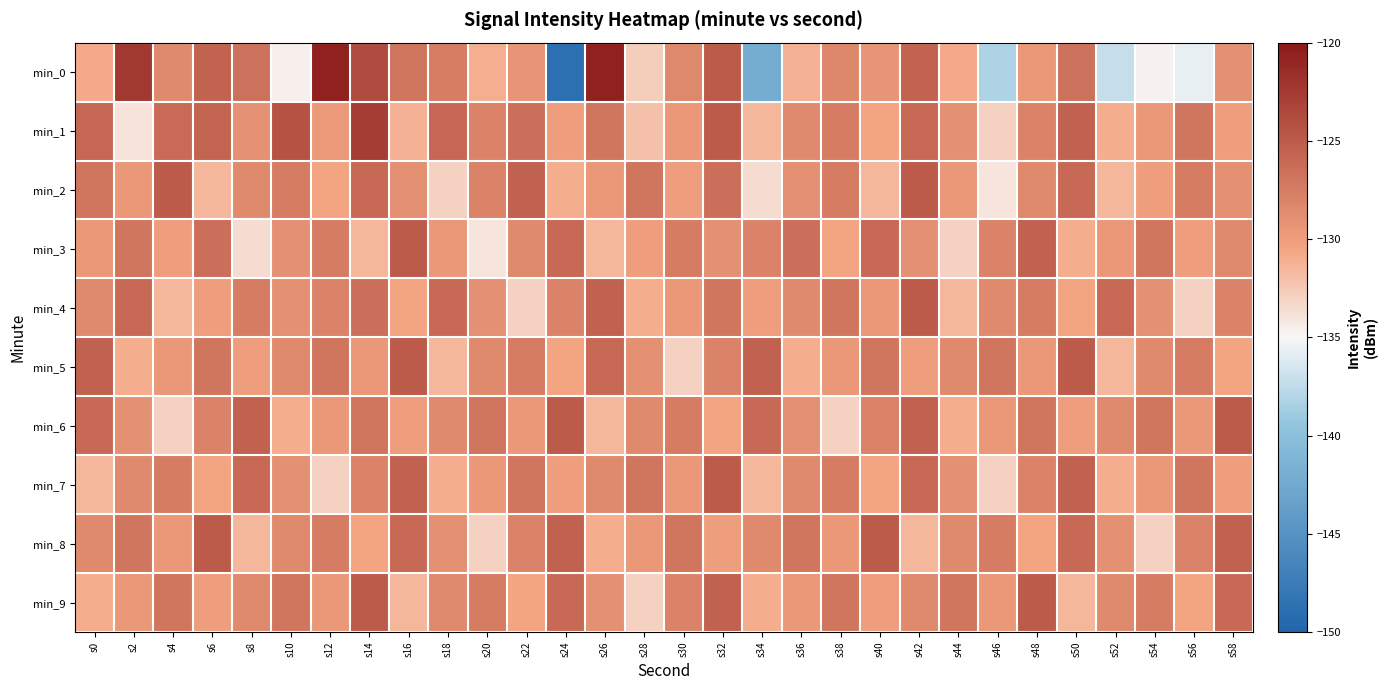

Reading left to right, extract all data points from this chart.

min_0: s0=-130.8	s2=-122.4	s4=-128.5	s6=-125.6	s8=-126.6	s10=-134.6	s12=-120.6	s14=-123.9	s16=-126.8	s18=-127.5	s20=-131.1	s22=-129.3	s24=-148.7	s26=-120.6	s28=-132.7	s30=-128.3	s32=-124.9	s34=-142.1	s36=-131.2	s38=-128.2	s40=-129.4	s42=-125.6	s44=-130.8	s46=-138.2	s48=-129.6	s50=-126.6	s52=-137.2	s54=-134.7	s56=-135.7	s58=-129.0
min_1: s0=-125.9	s2=-133.9	s4=-126.2	s6=-125.7	s8=-129.1	s10=-124.2	s12=-129.7	s14=-122.8	s16=-131.2	s18=-125.9	s20=-128.0	s22=-126.5	s24=-130.0	s26=-127.0	s28=-132.0	s30=-129.5	s32=-125.0	s34=-131.5	s36=-128.5	s38=-127.5	s40=-130.5	s42=-126.0	s44=-129.0	s46=-133.0	s48=-128.0	s50=-125.5	s52=-131.0	s54=-129.5	s56=-127.0	s58=-130.0
min_2: s0=-127.0	s2=-129.5	s4=-125.0	s6=-131.5	s8=-128.5	s10=-127.5	s12=-130.5	s14=-126.0	s16=-129.0	s18=-133.0	s20=-128.0	s22=-125.5	s24=-131.0	s26=-129.5	s28=-127.0	s30=-130.0	s32=-126.5	s34=-133.5	s36=-129.0	s38=-127.5	s40=-131.5	s42=-125.0	s44=-129.5	s46=-134.0	s48=-128.5	s50=-126.0	s52=-131.5	s54=-130.0	s56=-127.5	s58=-129.0
min_3: s0=-129.5	s2=-127.0	s4=-130.0	s6=-126.5	s8=-133.5	s10=-129.0	s12=-127.5	s14=-131.5	s16=-125.0	s18=-129.5	s20=-134.0	s22=-128.5	s24=-126.0	s26=-131.5	s28=-130.0	s30=-127.5	s32=-129.0	s34=-128.0	s36=-126.5	s38=-130.5	s40=-126.0	s42=-129.0	s44=-133.0	s46=-128.0	s48=-125.5	s50=-131.0	s52=-129.5	s54=-127.0	s56=-130.0	s58=-128.5
min_4: s0=-128.5	s2=-126.0	s4=-131.5	s6=-130.0	s8=-127.5	s10=-129.0	s12=-128.0	s14=-126.5	s16=-130.5	s18=-126.0	s20=-129.0	s22=-133.0	s24=-128.0	s26=-125.5	s28=-131.0	s30=-129.5	s32=-127.0	s34=-130.0	s36=-128.5	s38=-127.0	s40=-129.5	s42=-125.0	s44=-131.5	s46=-128.5	s48=-127.5	s50=-130.5	s52=-126.0	s54=-129.0	s56=-133.0	s58=-128.0
min_5: s0=-125.5	s2=-131.0	s4=-129.5	s6=-127.0	s8=-130.0	s10=-128.5	s12=-127.0	s14=-129.5	s16=-125.0	s18=-131.5	s20=-128.5	s22=-127.5	s24=-130.5	s26=-126.0	s28=-129.0	s30=-133.0	s32=-128.0	s34=-125.5	s36=-131.0	s38=-129.5	s40=-127.0	s42=-130.0	s44=-128.5	s46=-127.0	s48=-129.5	s50=-125.0	s52=-131.5	s54=-128.5	s56=-127.5	s58=-130.5
min_6: s0=-126.0	s2=-129.0	s4=-133.0	s6=-128.0	s8=-125.5	s10=-131.0	s12=-129.5	s14=-127.0	s16=-130.0	s18=-128.5	s20=-127.0	s22=-129.5	s24=-125.0	s26=-131.5	s28=-128.5	s30=-127.5	s32=-130.5	s34=-126.0	s36=-129.0	s38=-133.0	s40=-128.0	s42=-125.5	s44=-131.0	s46=-129.5	s48=-127.0	s50=-130.0	s52=-128.5	s54=-127.0	s56=-129.5	s58=-125.0
min_7: s0=-131.5	s2=-128.5	s4=-127.5	s6=-130.5	s8=-126.0	s10=-129.0	s12=-133.0	s14=-128.0	s16=-125.5	s18=-131.0	s20=-129.5	s22=-127.0	s24=-130.0	s26=-128.5	s28=-127.0	s30=-129.5	s32=-125.0	s34=-131.5	s36=-128.5	s38=-127.5	s40=-130.5	s42=-126.0	s44=-129.0	s46=-133.0	s48=-128.0	s50=-125.5	s52=-131.0	s54=-129.5	s56=-127.0	s58=-130.0
min_8: s0=-128.5	s2=-127.0	s4=-129.5	s6=-125.0	s8=-131.5	s10=-128.5	s12=-127.5	s14=-130.5	s16=-126.0	s18=-129.0	s20=-133.0	s22=-128.0	s24=-125.5	s26=-131.0	s28=-129.5	s30=-127.0	s32=-130.0	s34=-128.5	s36=-127.0	s38=-129.5	s40=-125.0	s42=-131.5	s44=-128.5	s46=-127.5	s48=-130.5	s50=-126.0	s52=-129.0	s54=-133.0	s56=-128.0	s58=-125.5
min_9: s0=-131.0	s2=-129.5	s4=-127.0	s6=-130.0	s8=-128.5	s10=-127.0	s12=-129.5	s14=-125.0	s16=-131.5	s18=-128.5	s20=-127.5	s22=-130.5	s24=-126.0	s26=-129.0	s28=-133.0	s30=-128.0	s32=-125.5	s34=-131.0	s36=-129.5	s38=-127.0	s40=-130.0	s42=-128.5	s44=-127.0	s46=-129.5	s48=-125.0	s50=-131.5	s52=-128.5	s54=-127.5	s56=-130.5	s58=-126.0